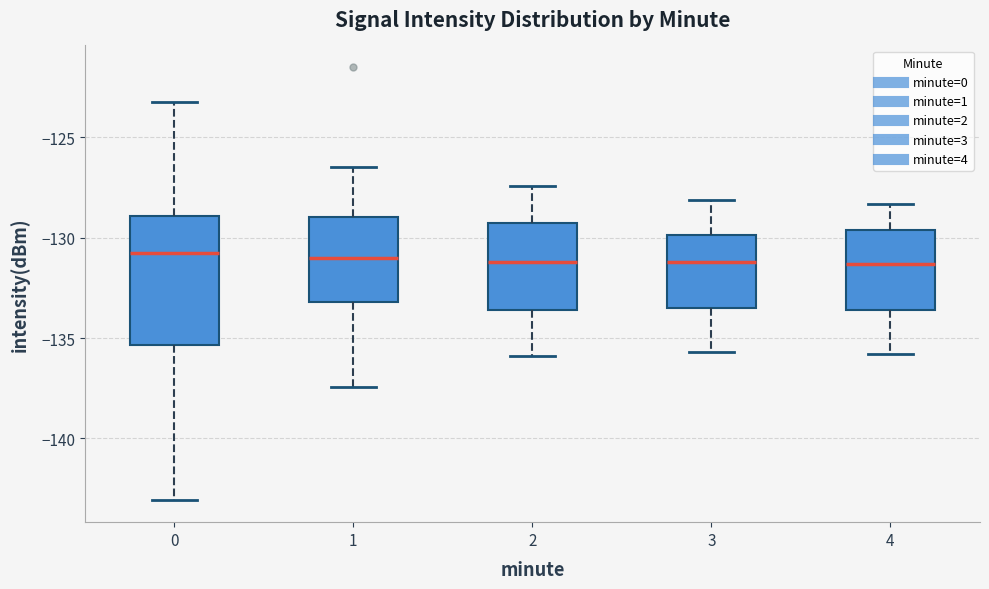

Reading left to right, transcribe this box plot: for each box, give where its median line is, the range the box spans, and where its two whiskers end, as read against the y-axis. The values are not printed on the chart, so give them approximately, as read against the axis.

0: median -131.0, box -135.5 to -129.0, whiskers -143.0 to -123.5
1: median -131.0, box -133.0 to -129.0, whiskers -137.5 to -126.5
2: median -131.0, box -133.5 to -129.5, whiskers -136.0 to -127.5
3: median -131.0, box -133.5 to -130.0, whiskers -135.5 to -128.0
4: median -131.5, box -133.5 to -129.5, whiskers -136.0 to -128.5